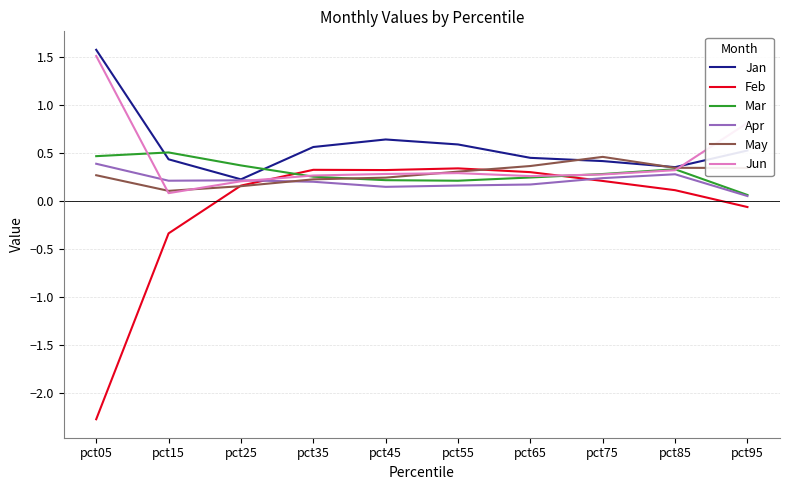

Where is Jun nearest to the value 0?

pct15